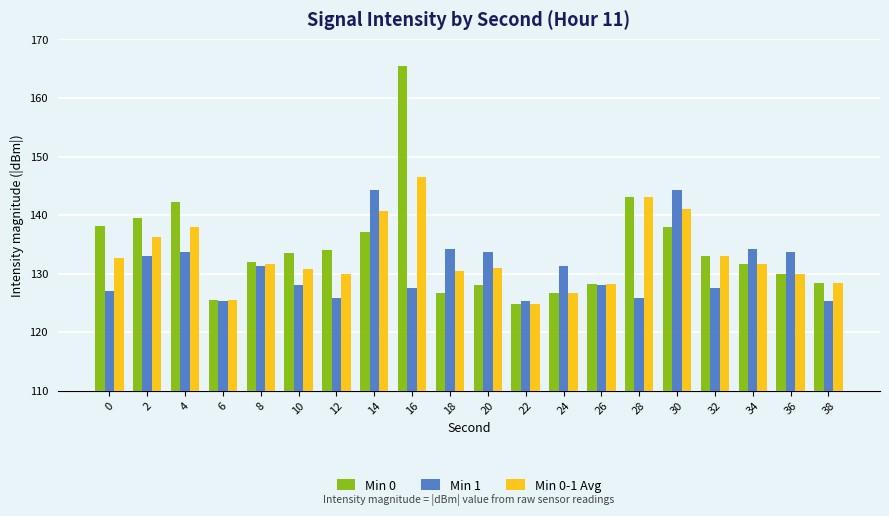

What is the sum of the Min 0-1 Avg values at 6 and 22?

250.2